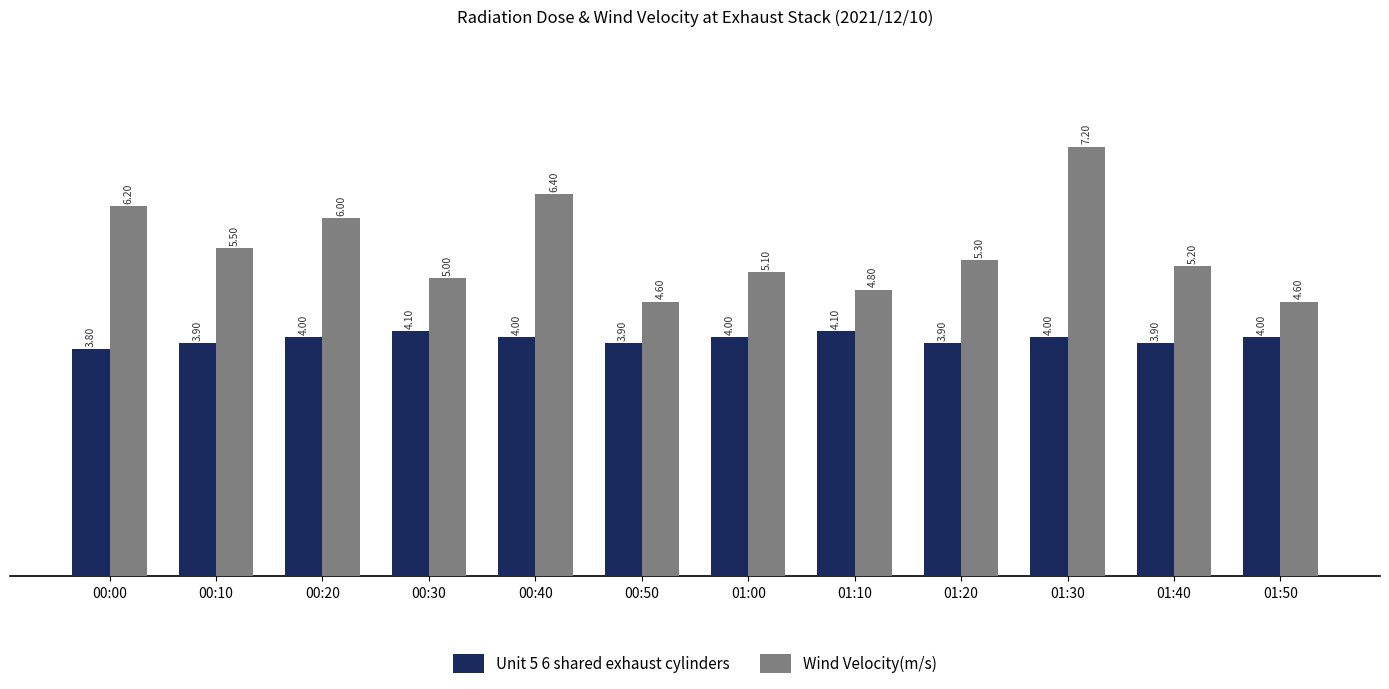

What is the highest value of the Wind Velocity(m/s) series?

7.2